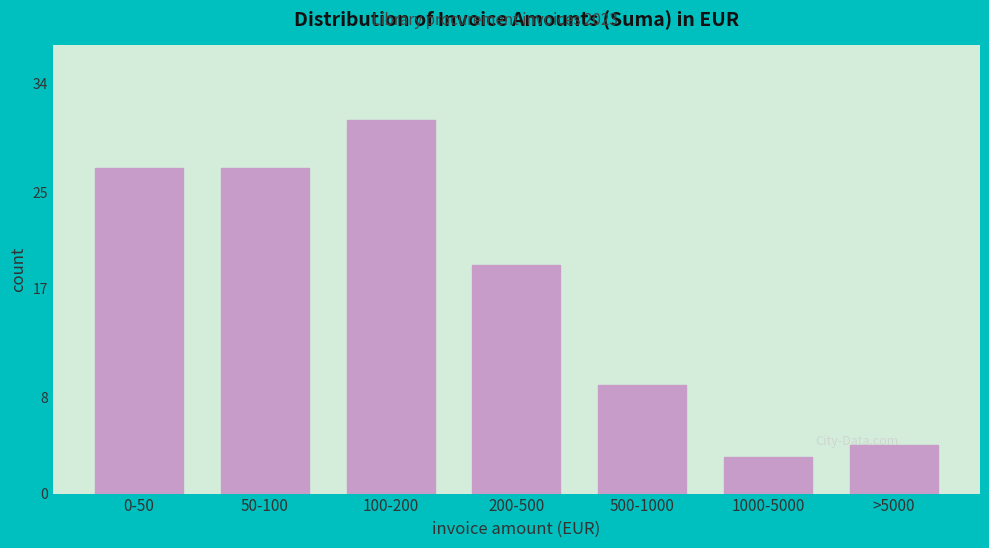

Reading left to right, transcribe all the data shown in this chart.

0-50=27	50-100=27	100-200=31	200-500=19	500-1000=9	1000-5000=3	>5000=4